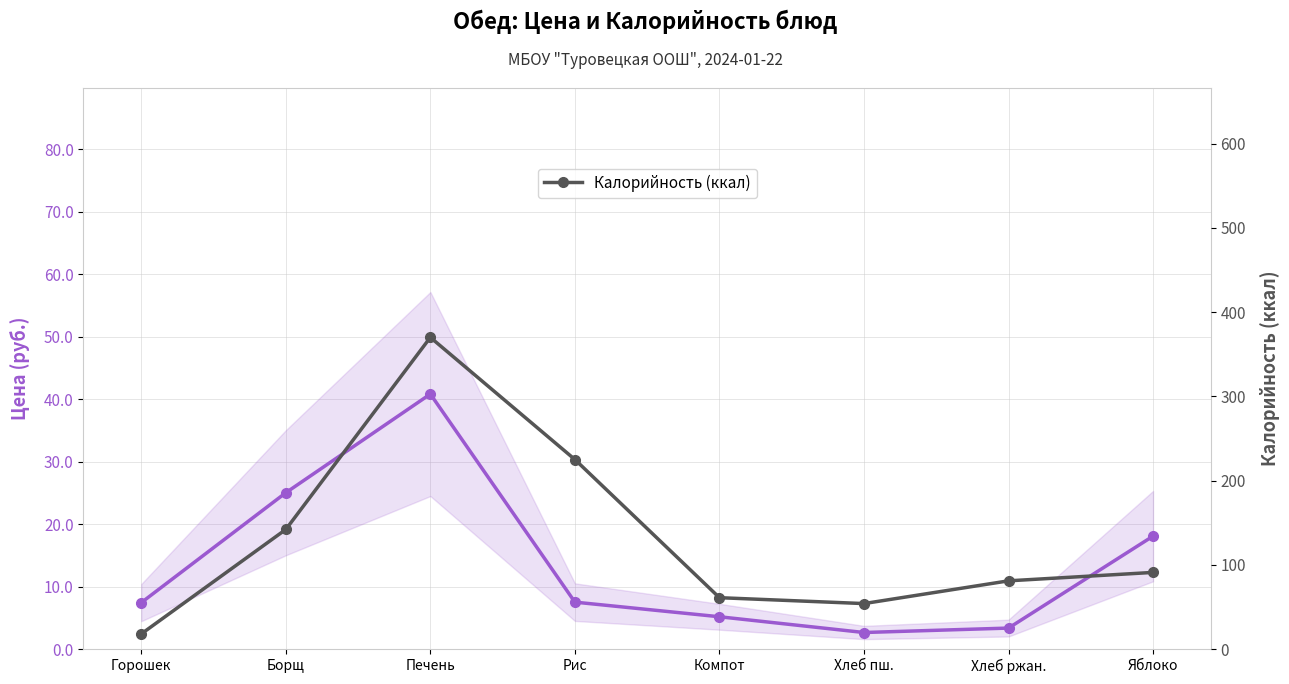

Reading left to right, transcribe all the data shown in this chart.

Цена (руб.): Горошек=7.4	Борщ=25.0	Печень=40.8	Рис=7.5	Компот=5.2	Хлеб пш.=2.6	Хлеб ржан.=3.4	Яблоко=18.1
Калорийность (ккал): Горошек=18.0	Борщ=142.0	Печень=370.0	Рис=225.0	Компот=61.0	Хлеб пш.=54.0	Хлеб ржан.=81.0	Яблоко=91.0